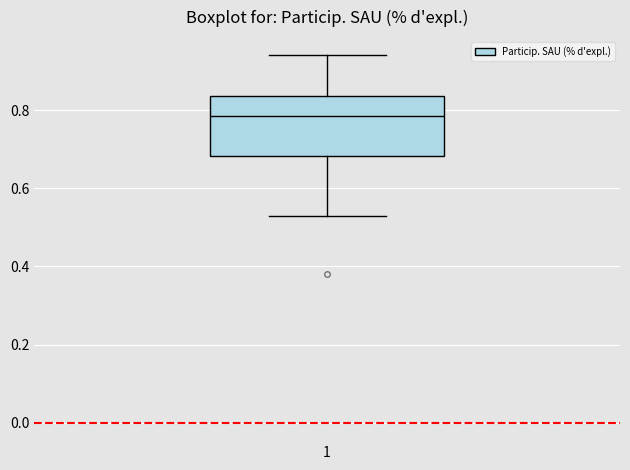

Transcribe this box plot: give where the median line is, the range the box spans, and where the two whiskers end, as read against the y-axis. The values are not printed on the chart, so give them approximately, as read against the axis.

median 0.78, box 0.68 to 0.84, whiskers 0.54 to 0.94